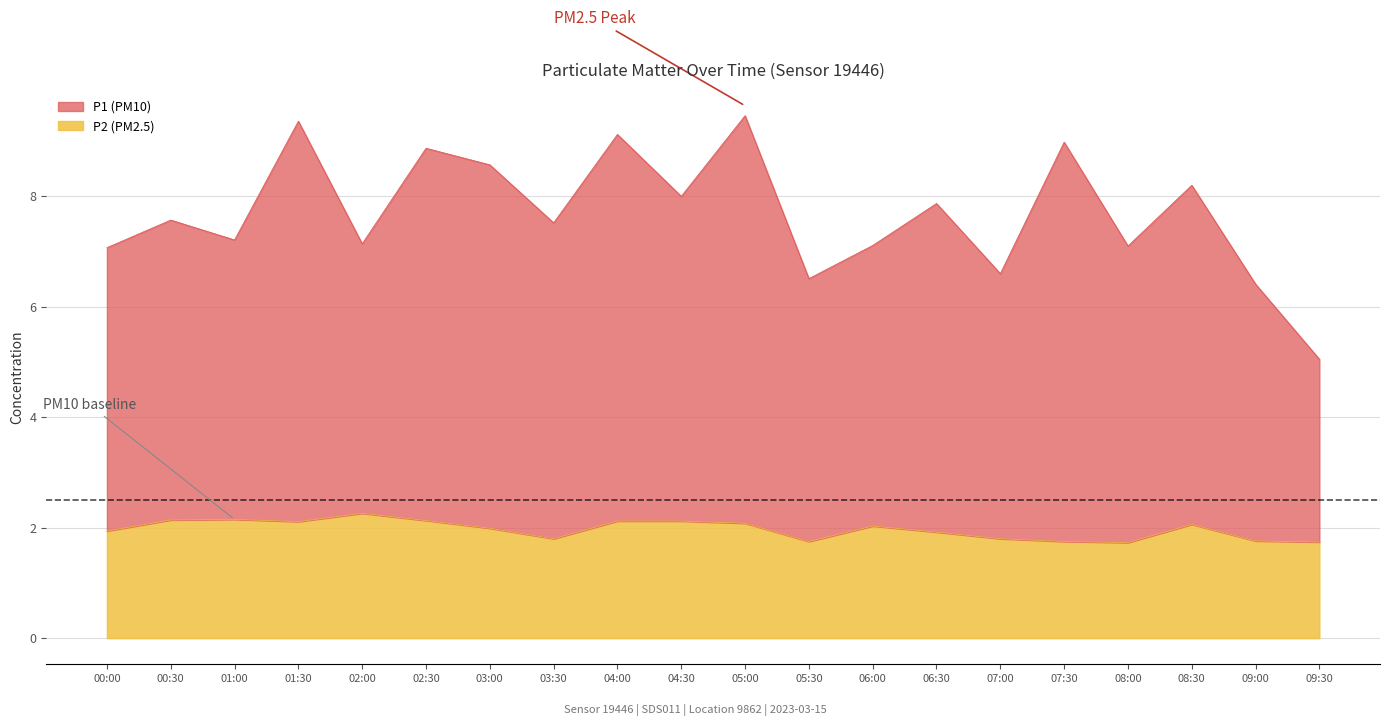

True or false: P2 and P1 cross at least once.

False